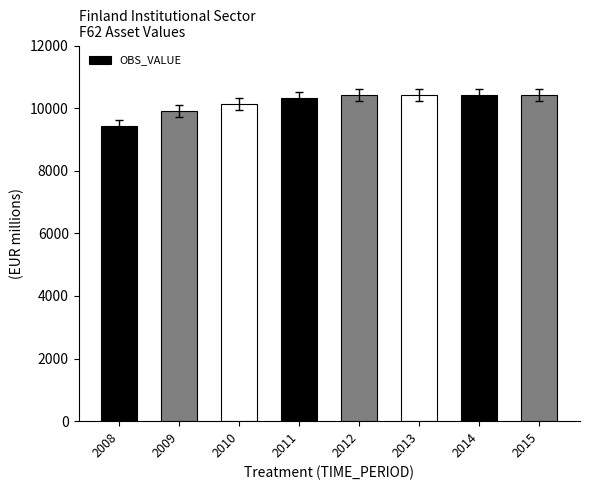

Reading left to right, list all the values displayed in this chart.

2008=9416	2009=9916	2010=10138	2011=10327	2012=10420	2013=10420	2014=10420	2015=10420